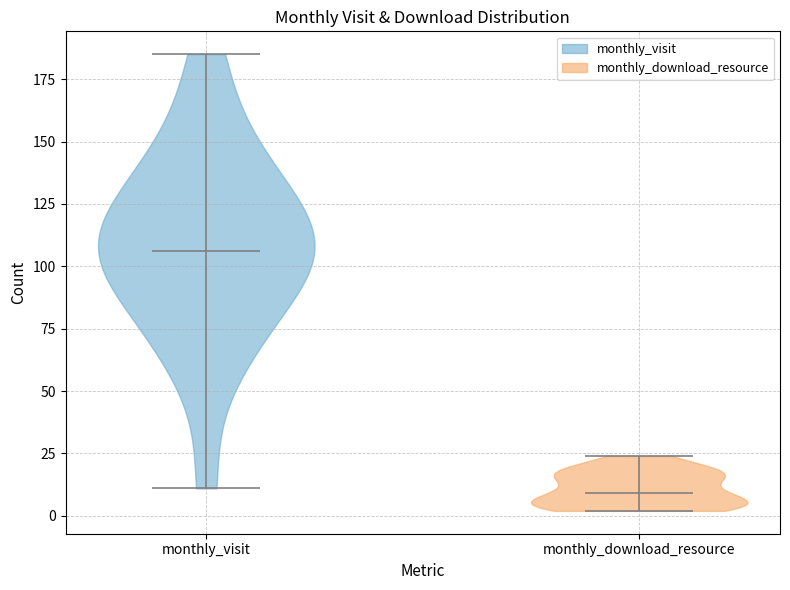

Reading left to right, read every violin against the y-axis: where its median line is, and the lowest and highest points it reaches. The values are not printed on the chart, so give them approximately, as read against the axis.

monthly_visit: median line 105, lowest point 10, highest point 185
monthly_download_resource: median line 10, lowest point 0, highest point 25